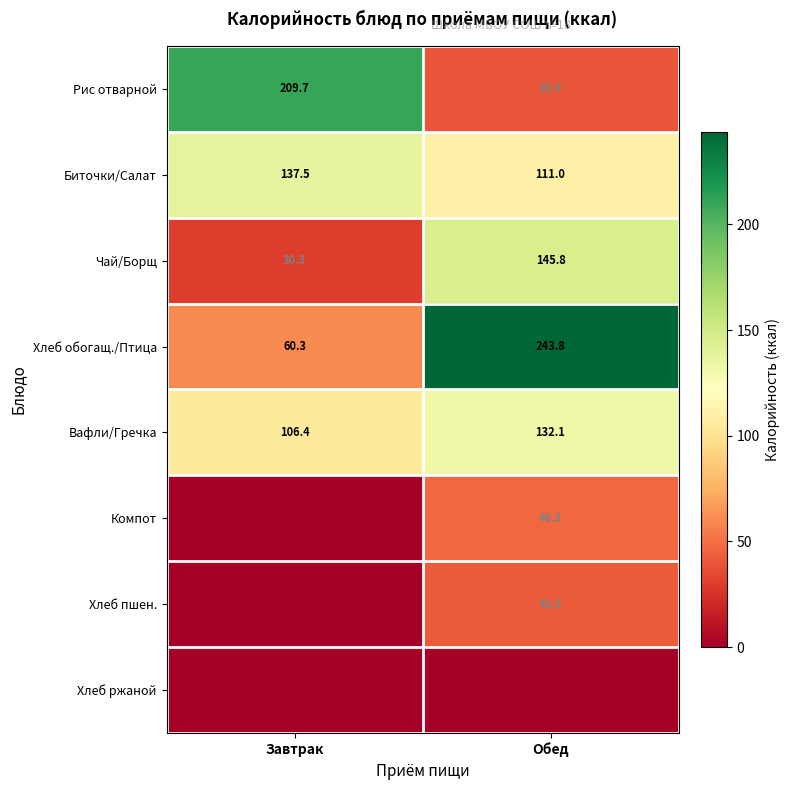

What is the greatest value displayed?

243.8